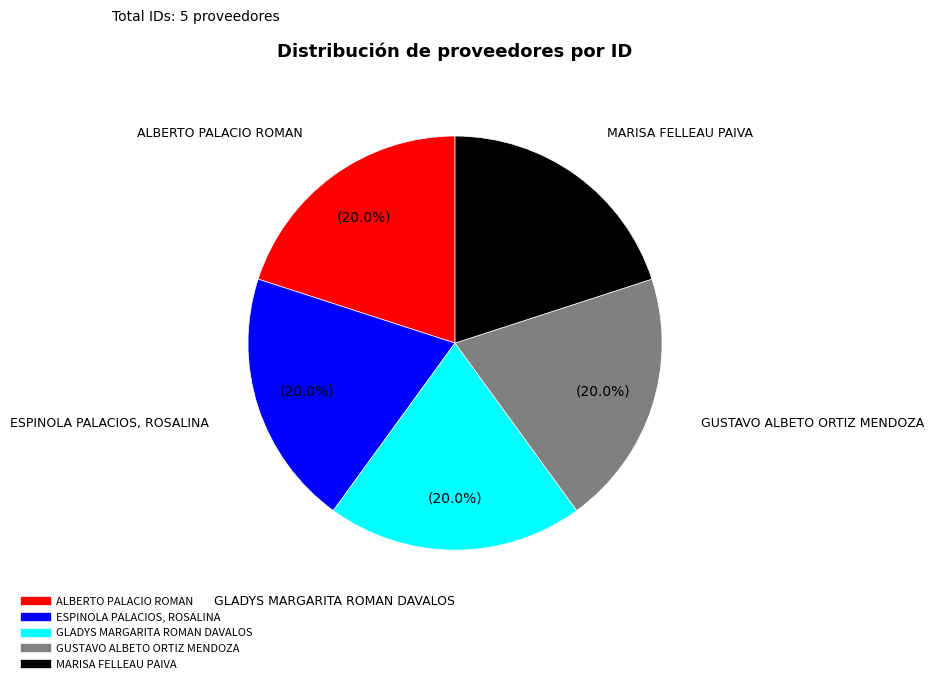

Is there any slice that represents more than half of the pie?

No